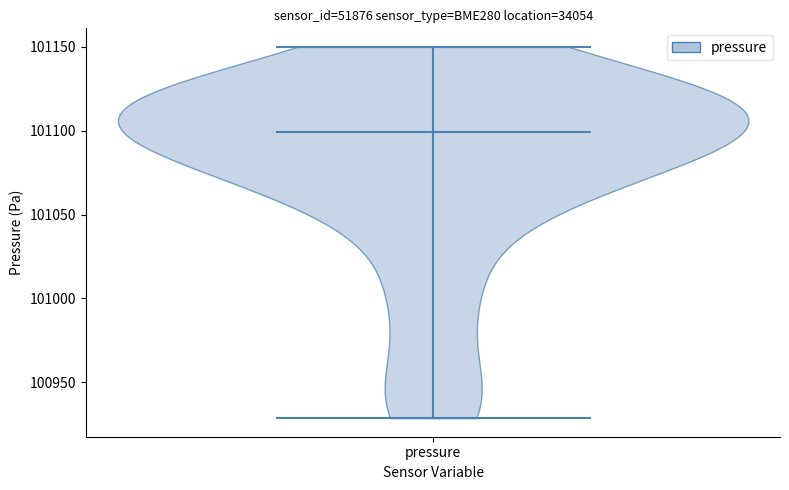

What is the highest point the violin for pressure reaches on the y-axis? The values are not printed on the chart, so give them approximately, as read against the axis.

101150